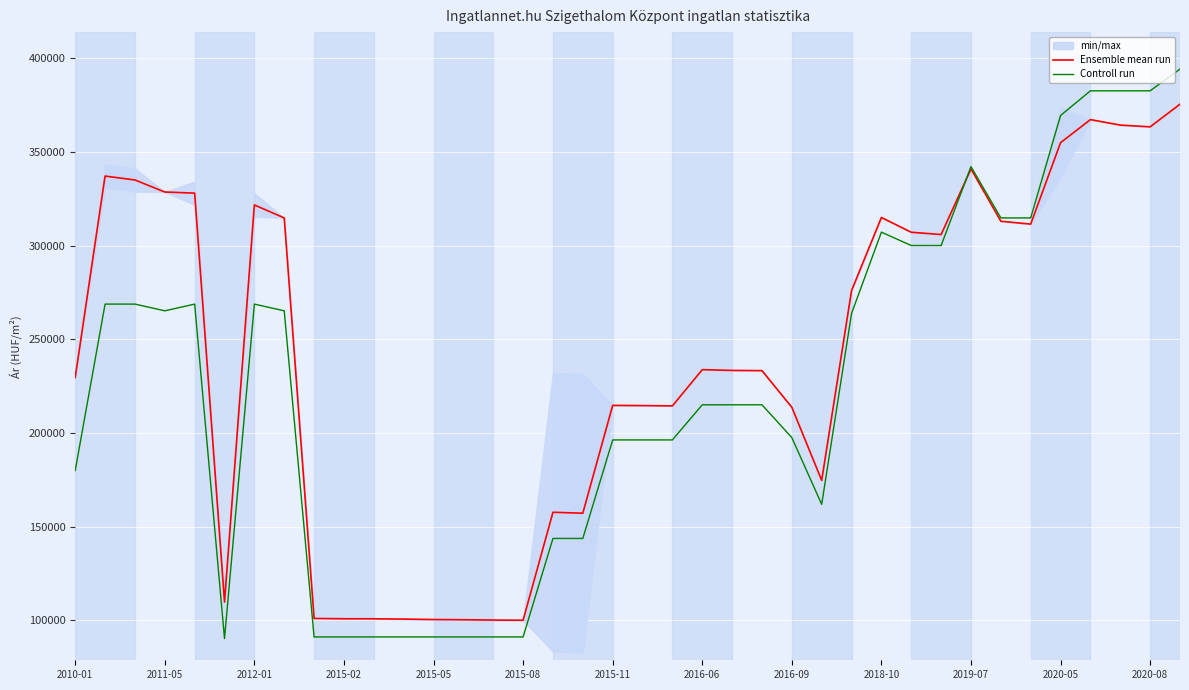

What position from the left is 28?

29